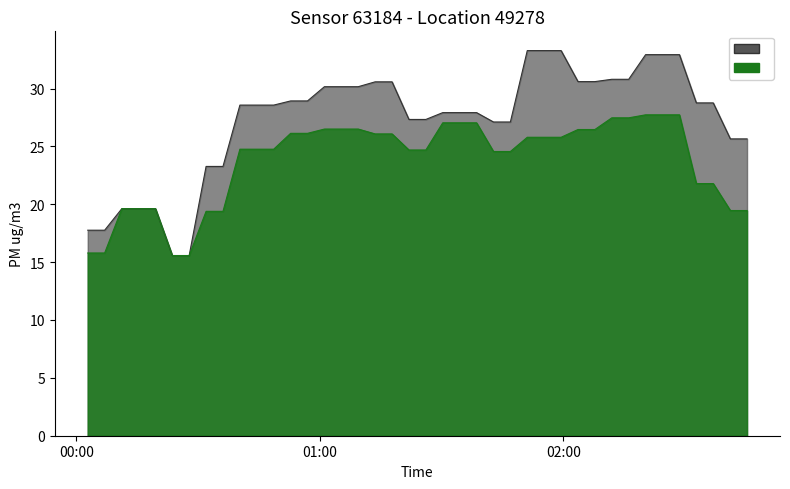

What is the label of the 13th point from the left?

2023-10-13T00:52:47